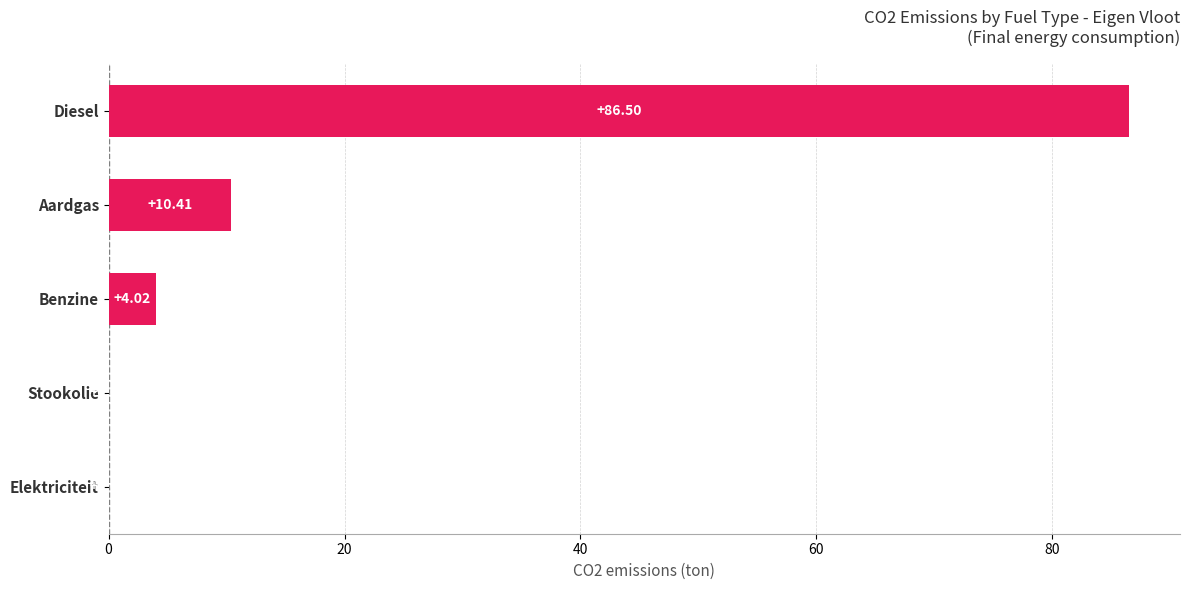

What is the sum of all values?

100.9